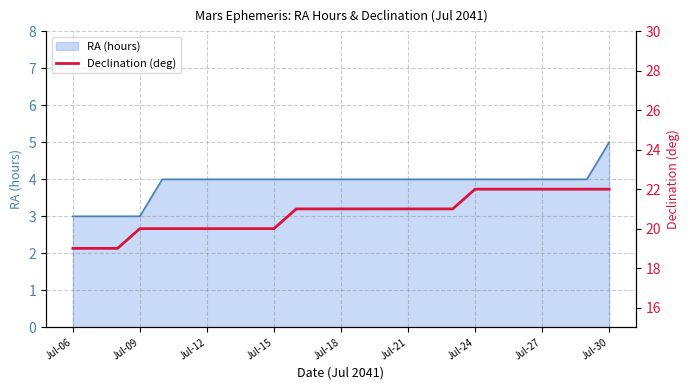

What is the value of the 13th point from the left?

21